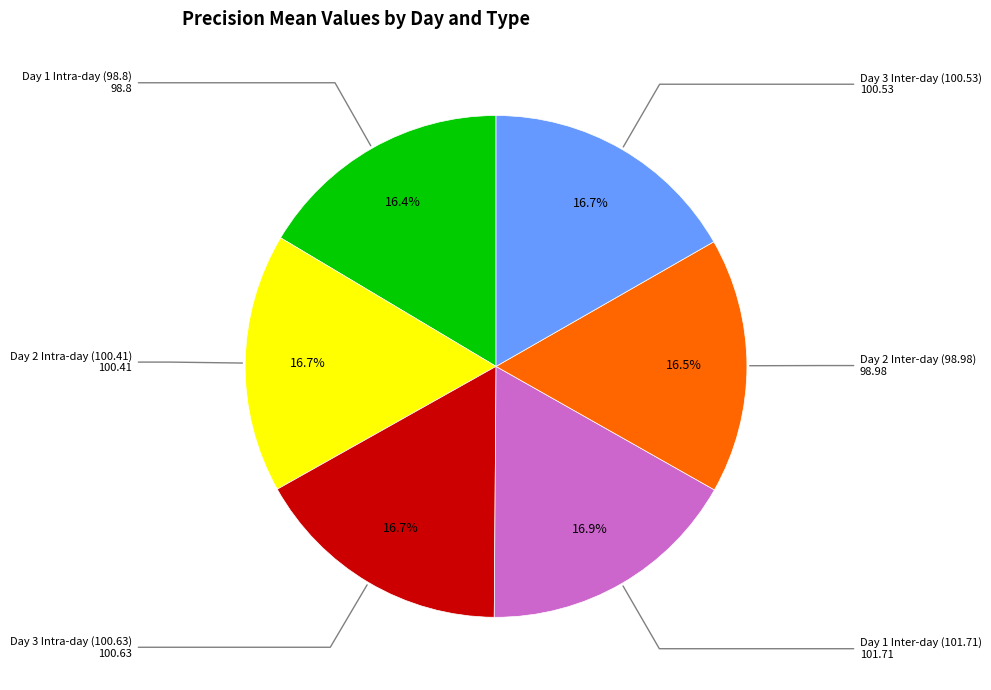

How many slices are in this pie chart?

6